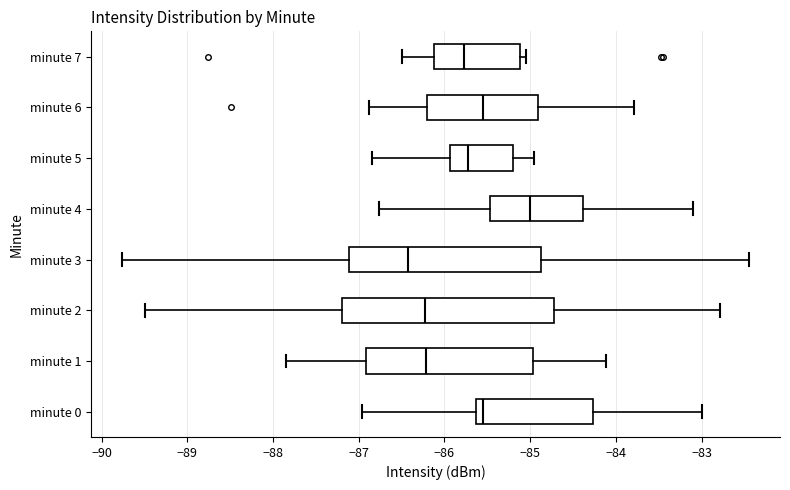

Which box's median line is the furthest to the right?

minute 4